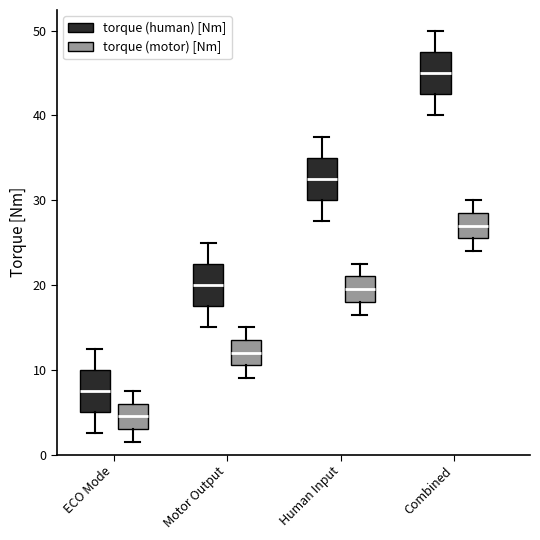

Where is the lower edge of the box for Motor Output (torque (human) [Nm]) on the y-axis? The values are not printed on the chart, so give them approximately, as read against the axis.

18